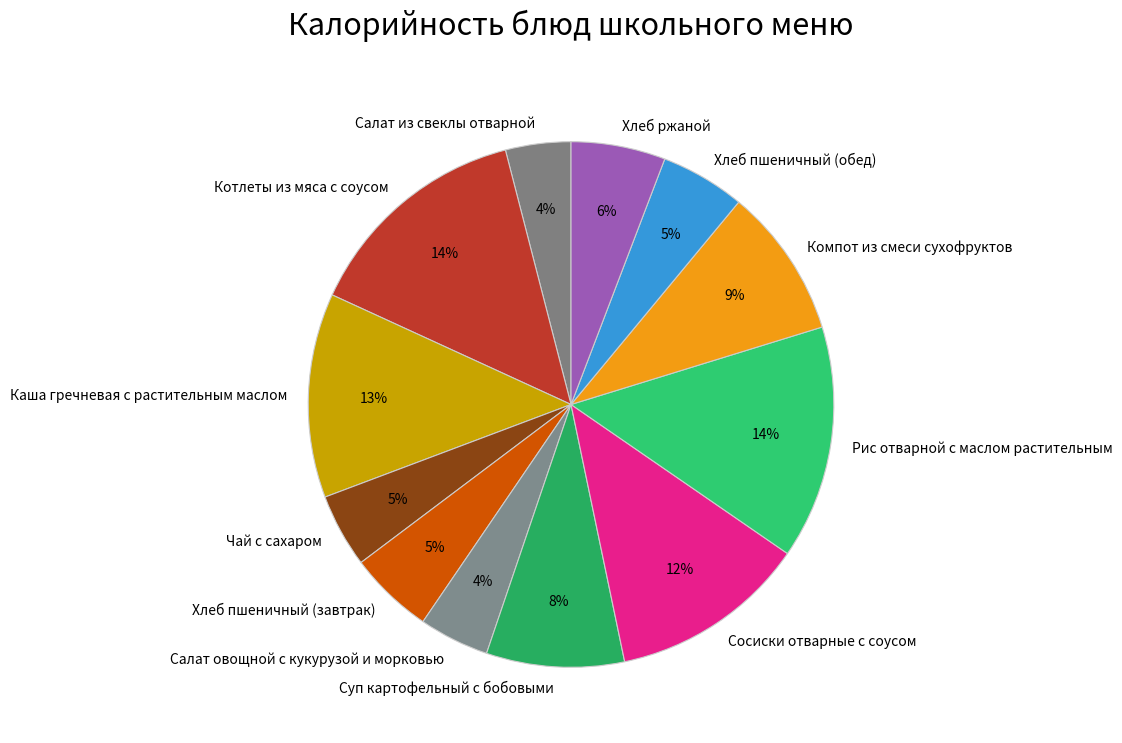

Combined, do Каша гречневая с растительным маслом and Сосиски отварные с соусом account for over 50%?

No